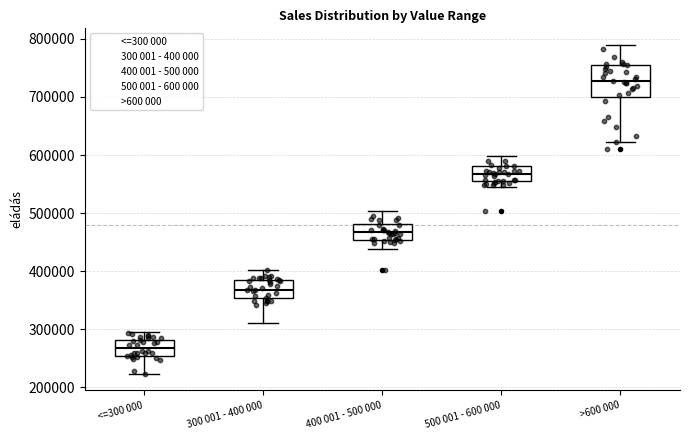

Comparing the boxes themselves (not the whiskers), which one is the tallest?

>600 000